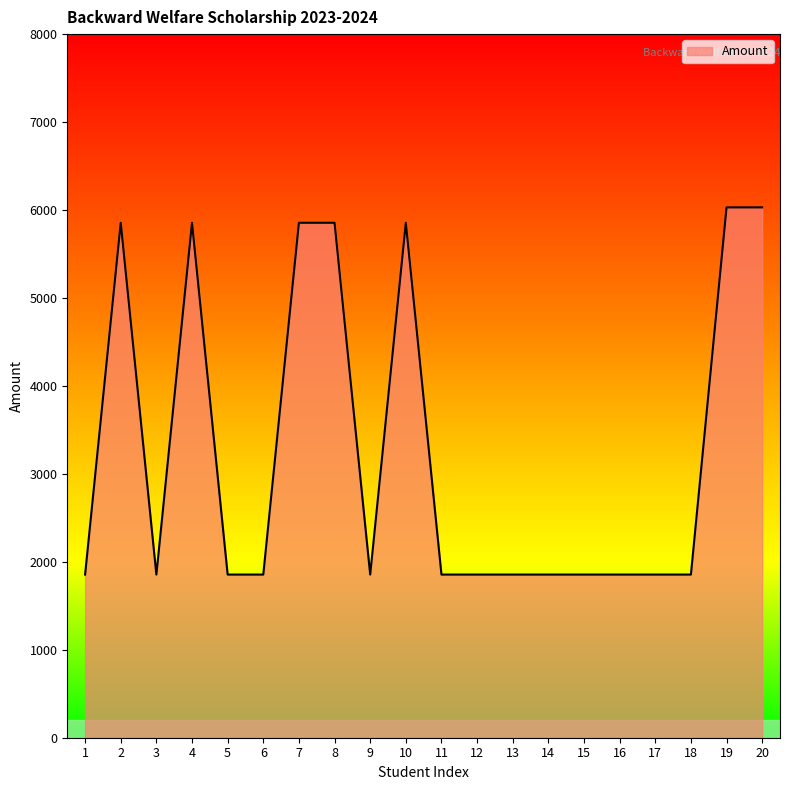

Between 9 and 10, which is larger?

10